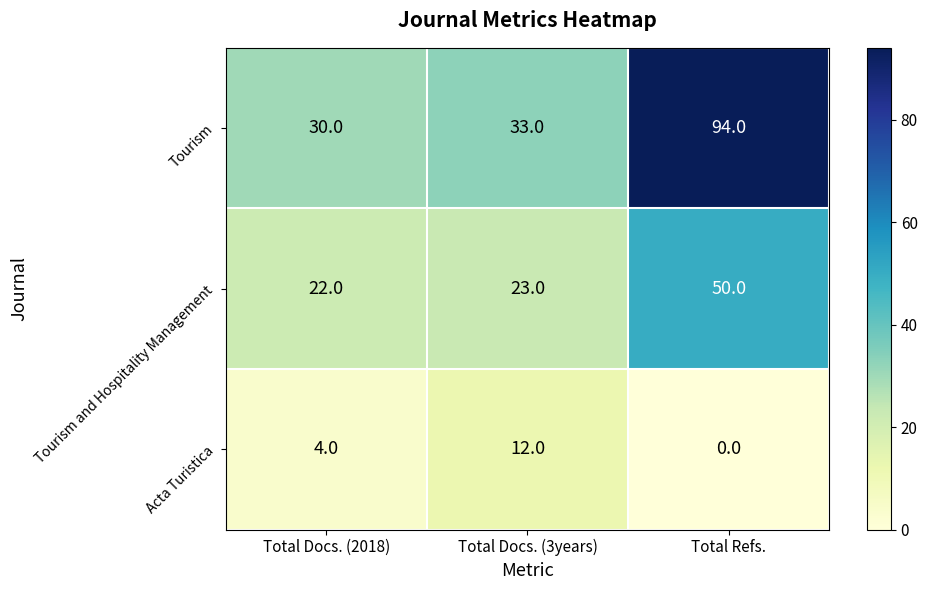

Which series changed the most between Total Docs. (2018) and Total Refs.?

Tourism